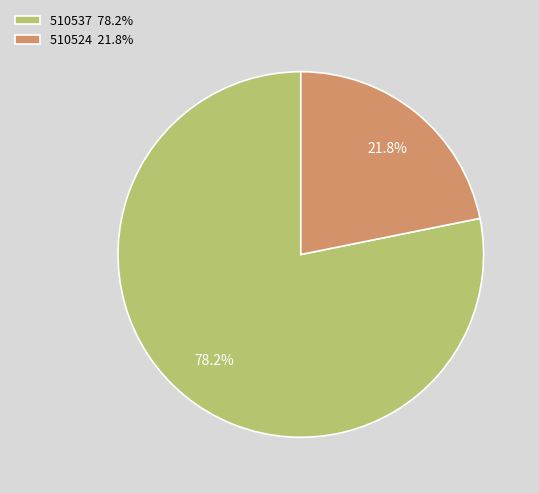

Count the number of slices in the pie.

2